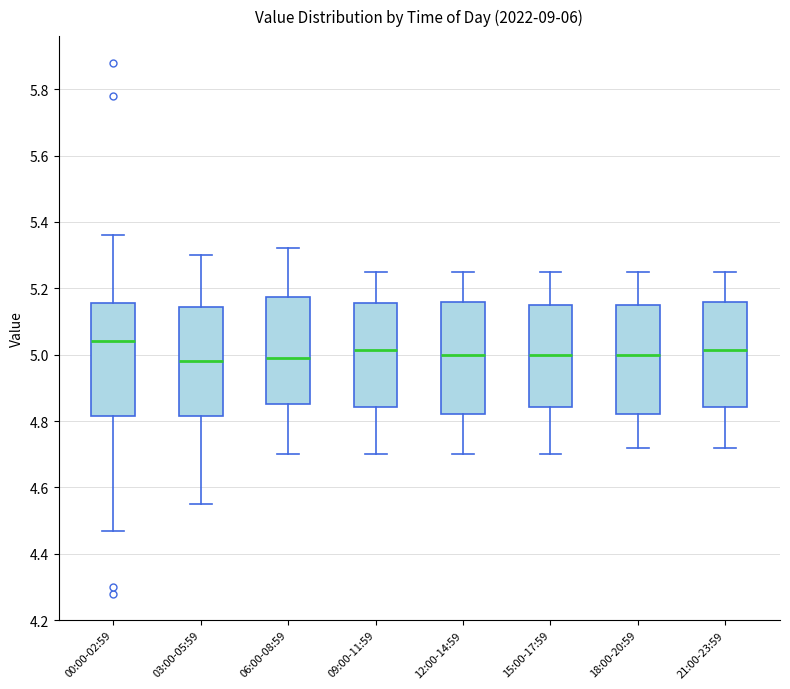

Which box's median line is the highest?

00:00-02:59